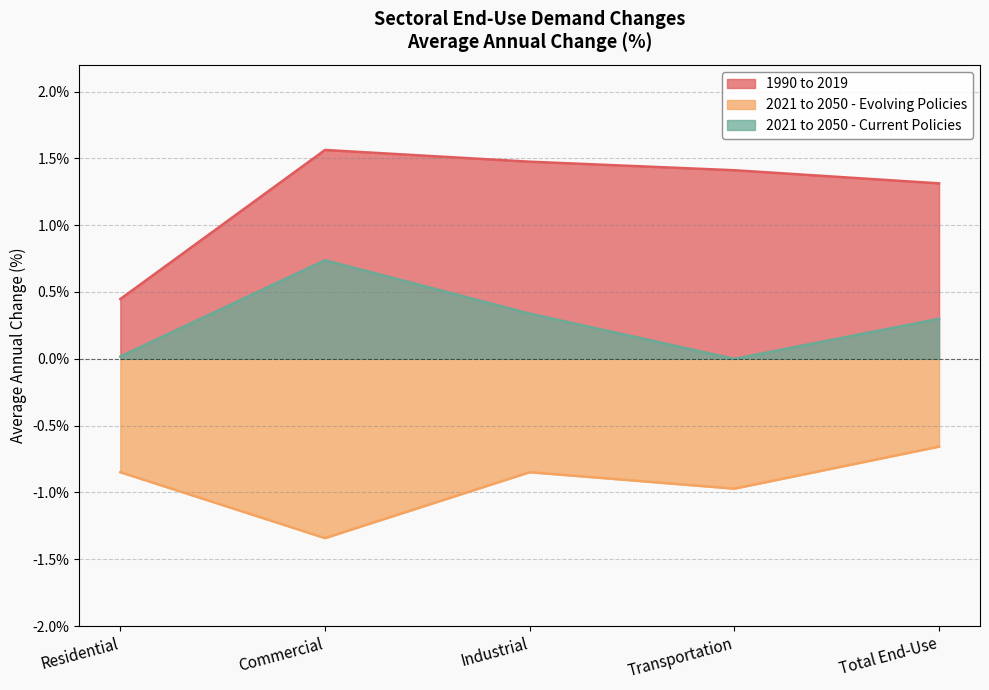

At which category is the sum across all series the highest?

Industrial